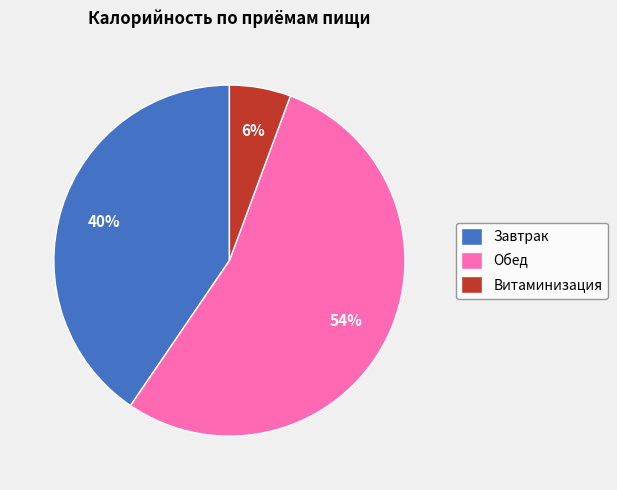

Combined, do Витаминизация and Обед account for over 50%?

Yes